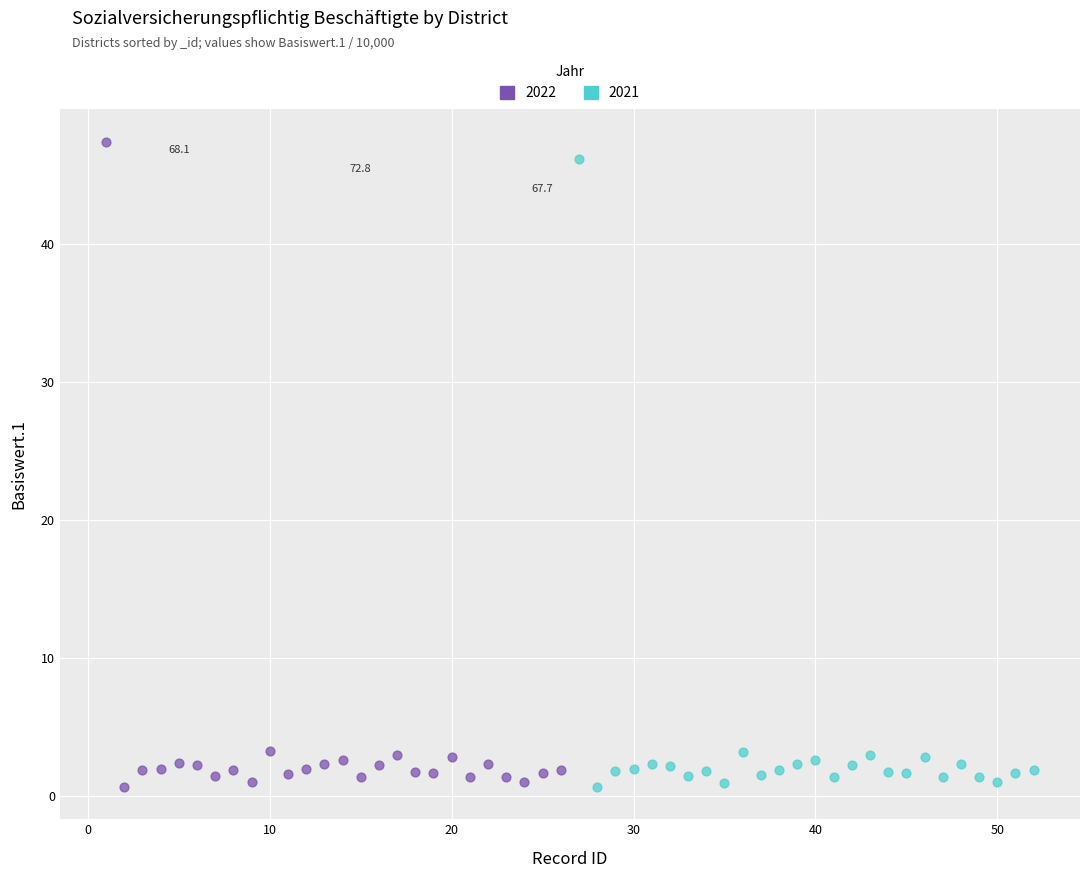

What are all the series names shown in the legend?

2022, 2021